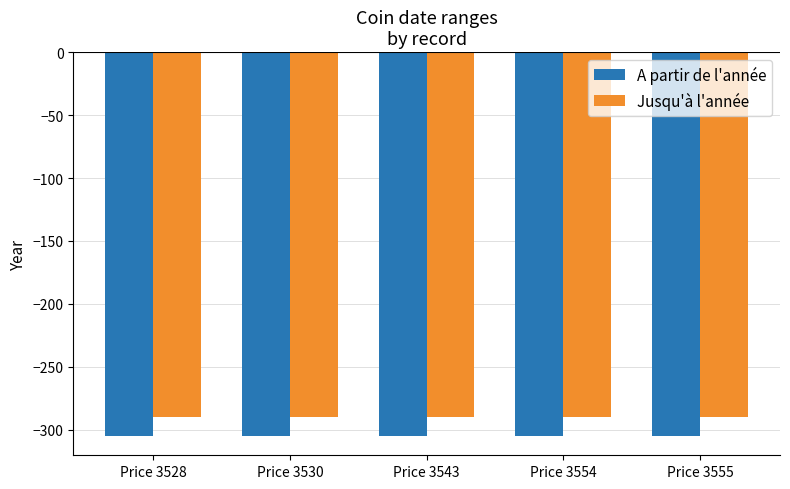

Reading right to left, list all the values displayed in this chart.

A partir de l'année: -305	-305	-305	-305	-305
Jusqu'à l'année: -290	-290	-290	-290	-290